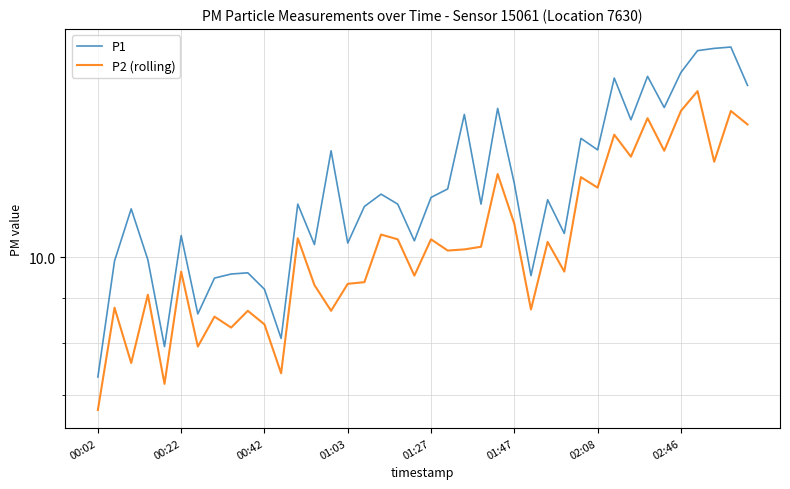

Count the number of data series in this chart.

2